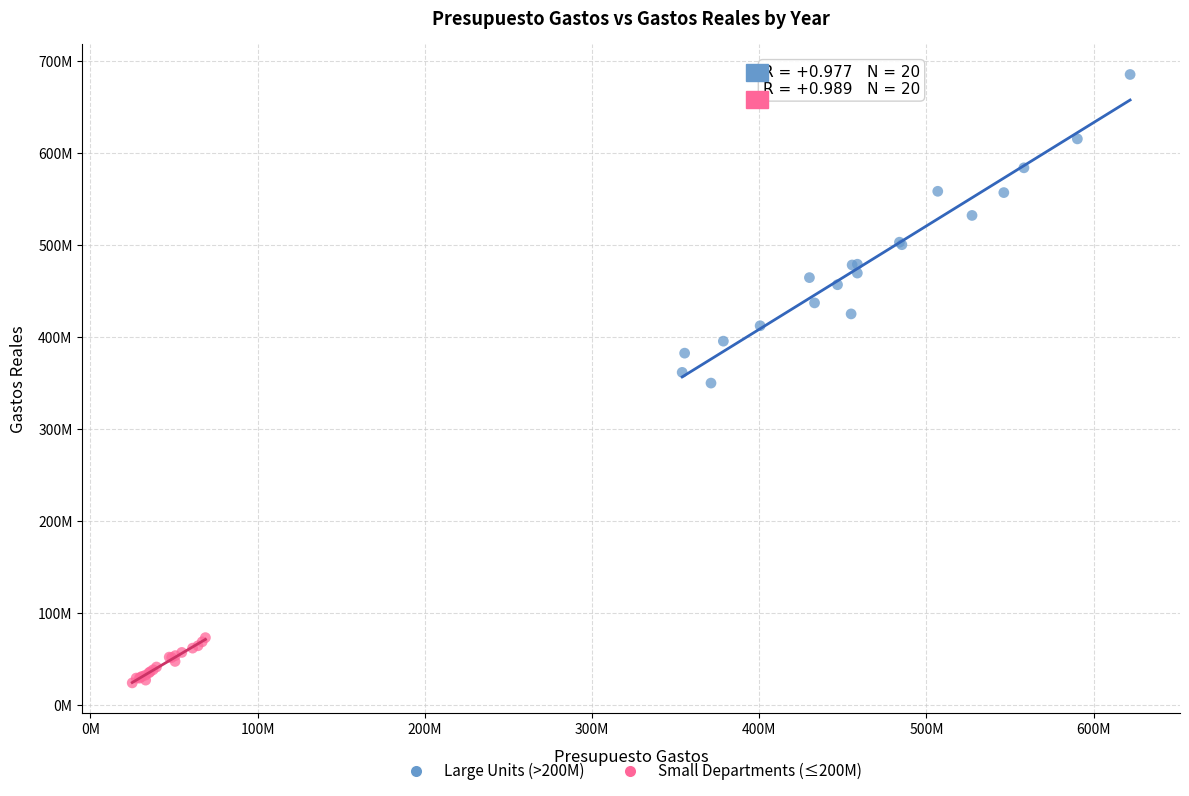

What are all the series names shown in the legend?

Large Units (>200M), Small Departments (≤200M)